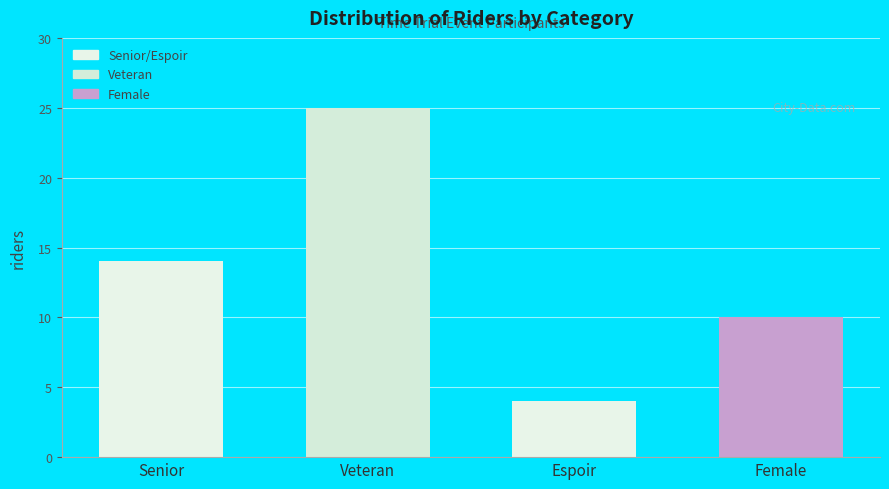

Rank the categories by value from highest to lowest.

Veteran, Senior, Female, Espoir